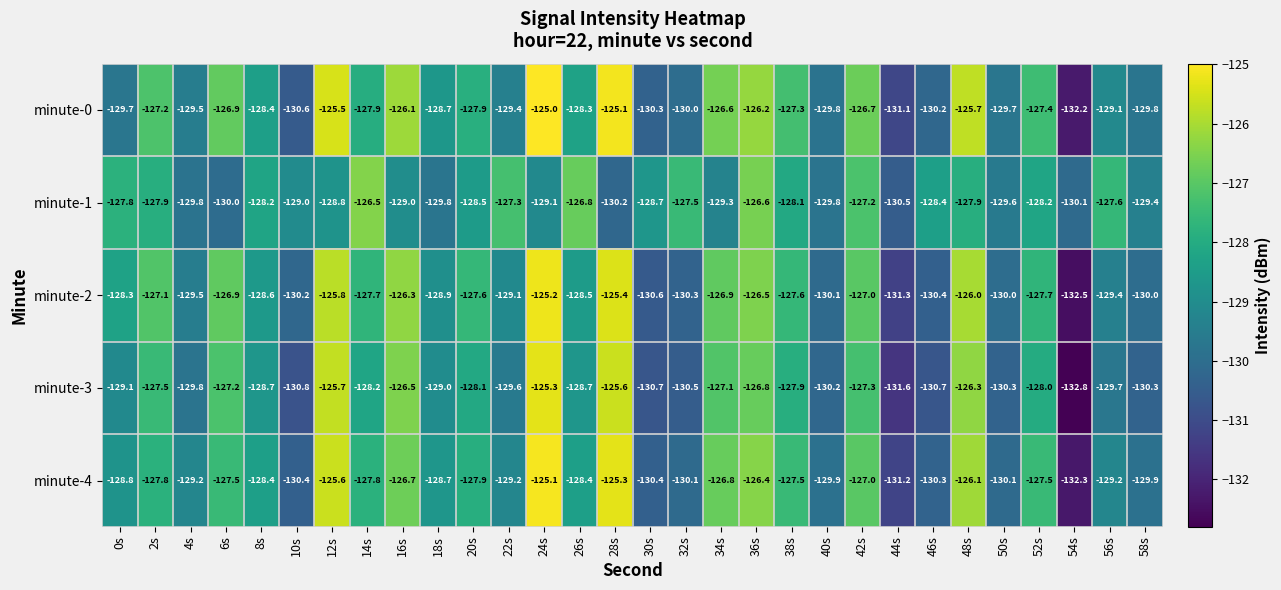

Which series has the largest range (max minus min)?

minute-3